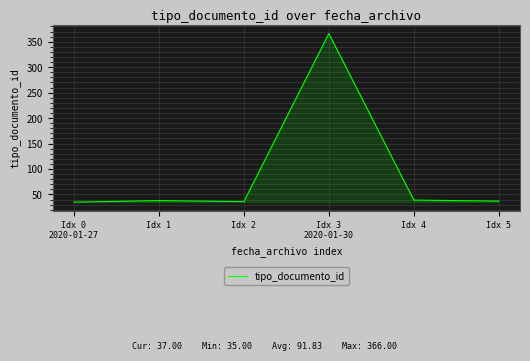

True or false: there are more than 2 points higher than both neighbors.

False